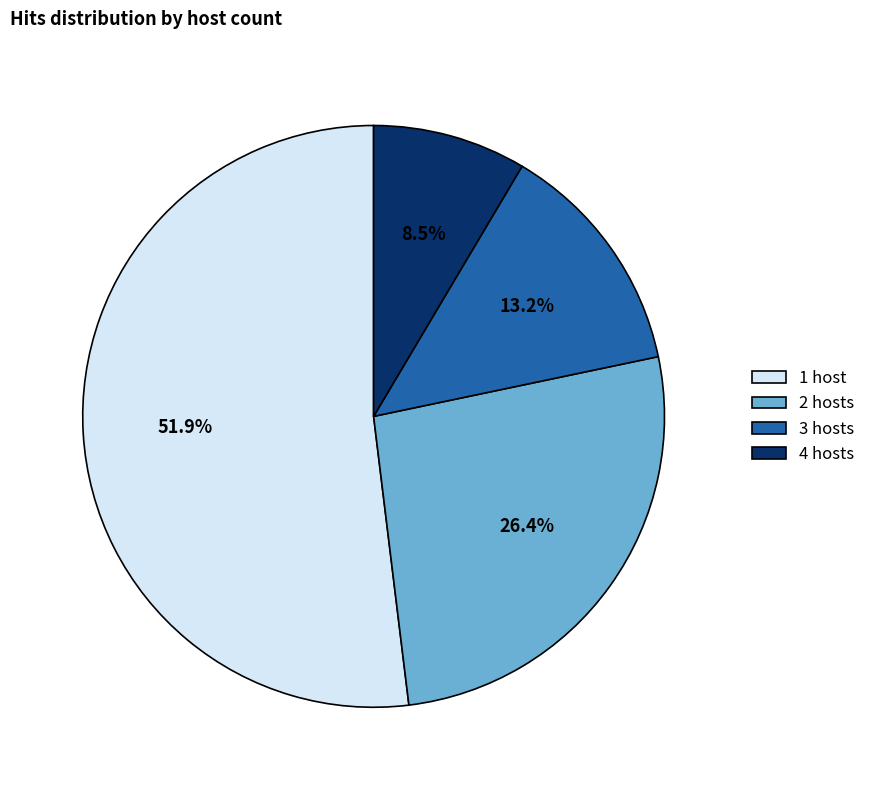

What is the largest slice in the pie chart?

1 host